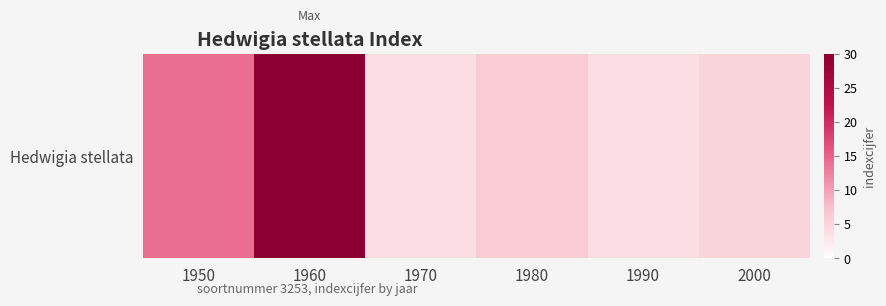

Which has a higher value, 1960 or 1950?

1960